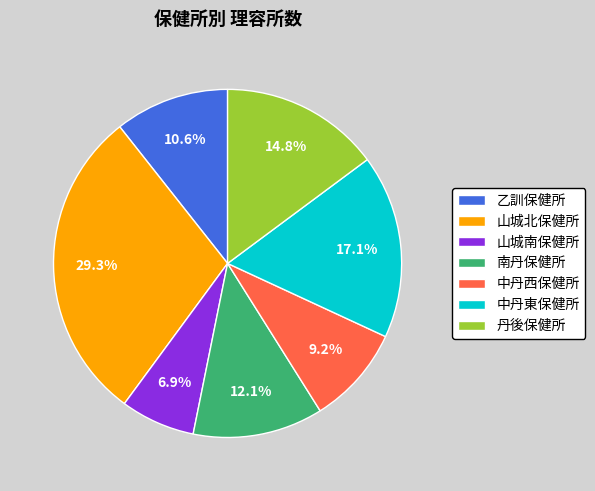

Is 丹後保健所 the majority of the pie?

No